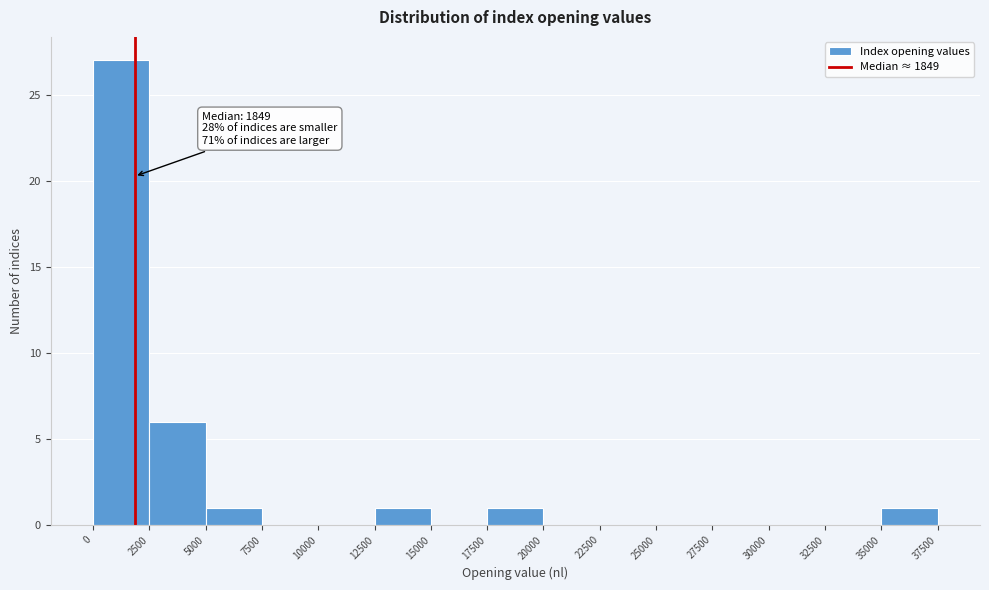

Over which range of the x-axis is the bar tallest?

0 to 2500